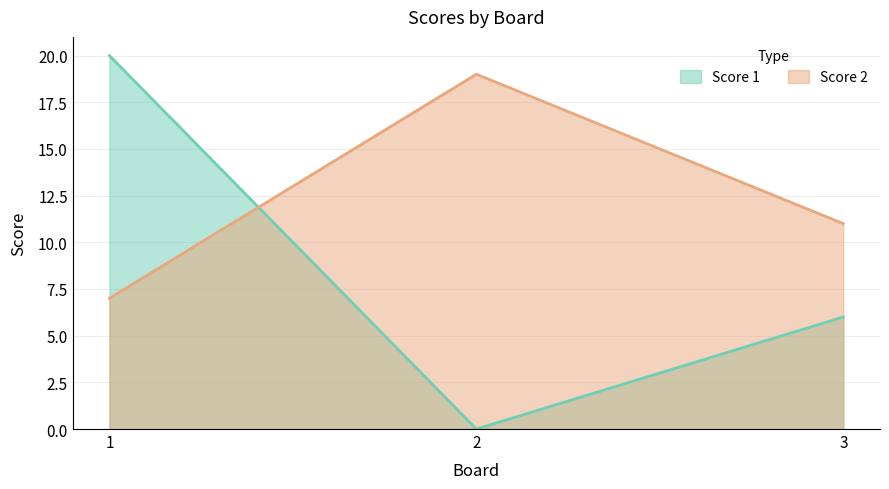

Reading left to right, transcribe all the data shown in this chart.

Score 1: 20	0	6
Score 2: 7	19	11